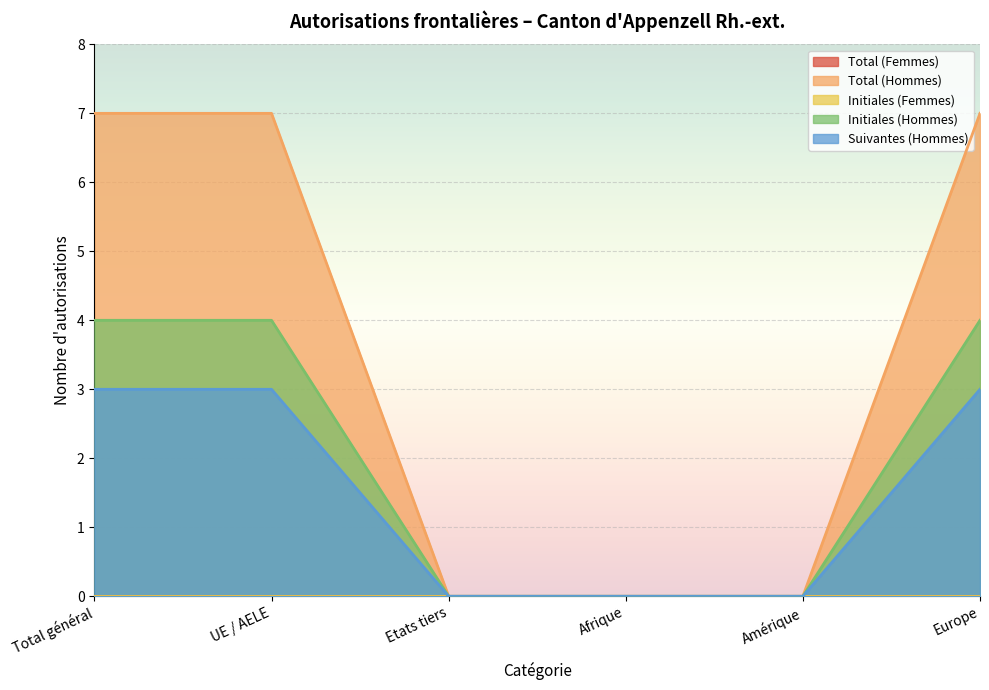

True or false: Initiales (Hommes) has more than 2 points higher than both neighbors.

False